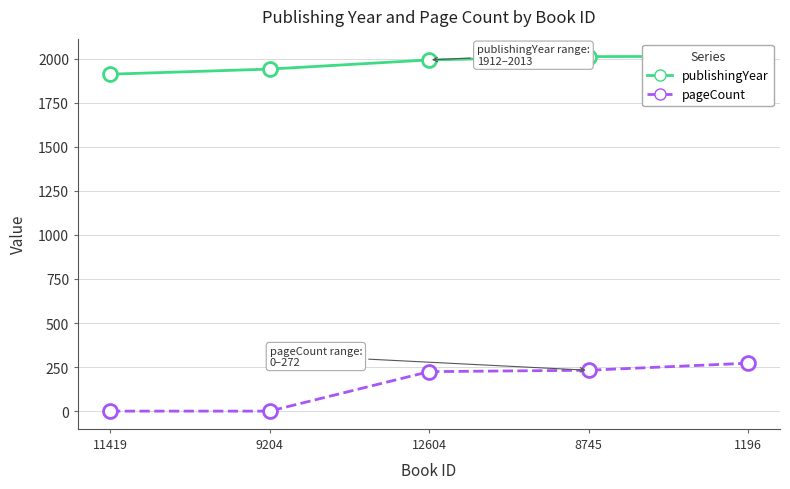

At which label does pageCount first exceed 224?

8745